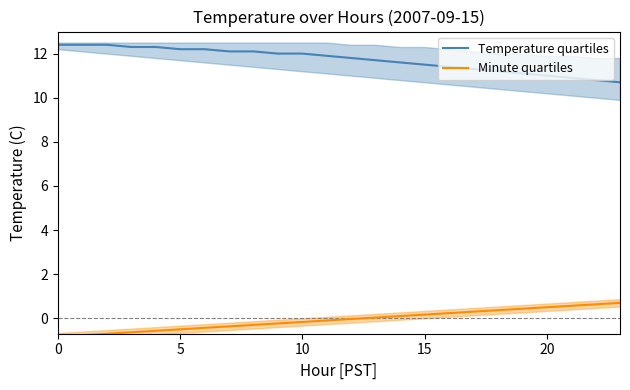

What is the average value of the Minute quartiles series?

-0.1